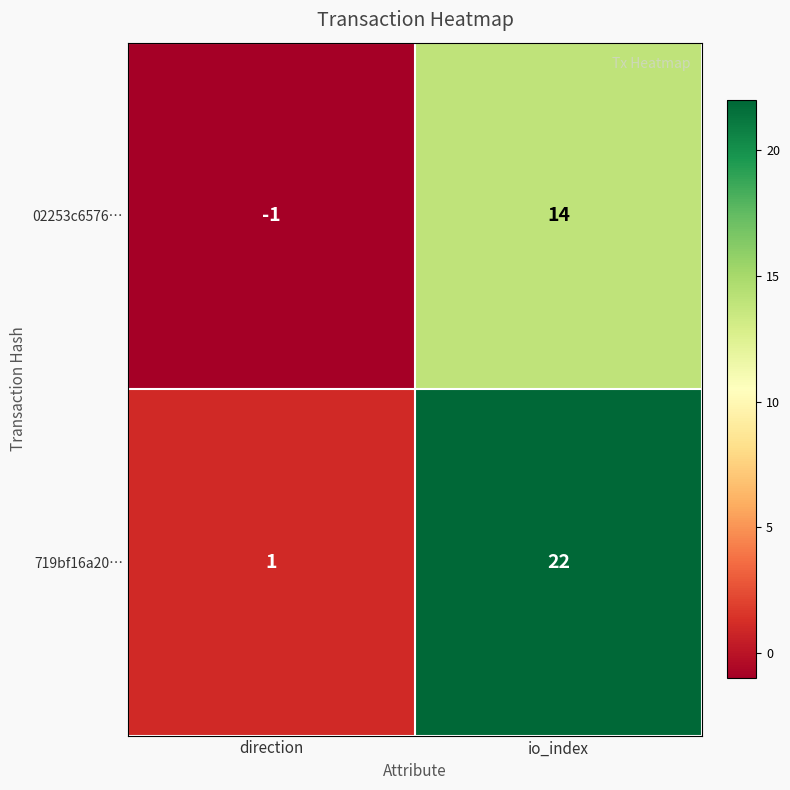

What is the maximum value shown in the chart?

22